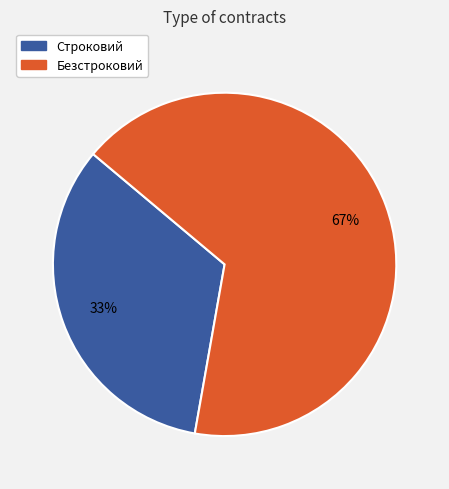

What percentage is the Безстроковий slice, to the nearest percent?

67%